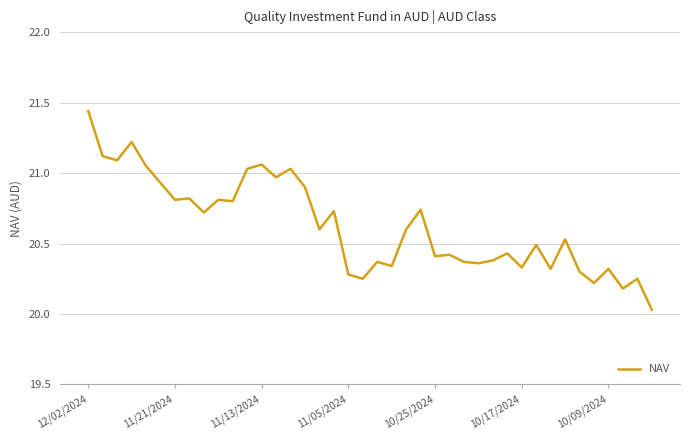

What is the difference between the maximum and minimum values?

1.4